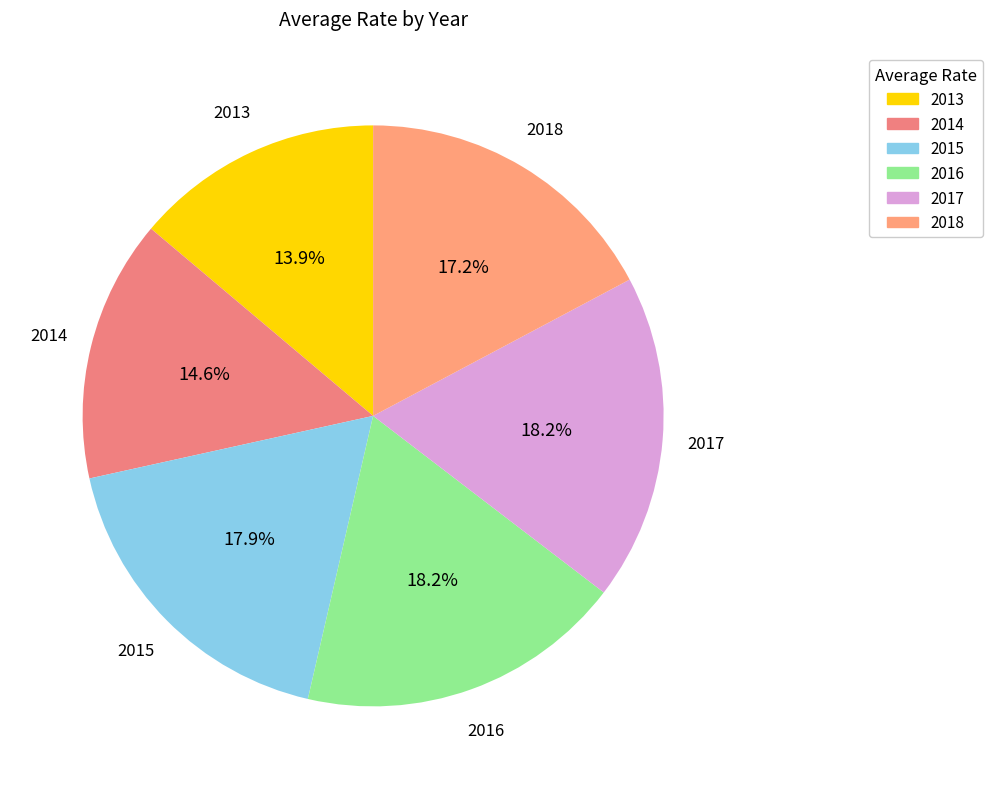

What percentage is the 2017 slice, to the nearest percent?

18%